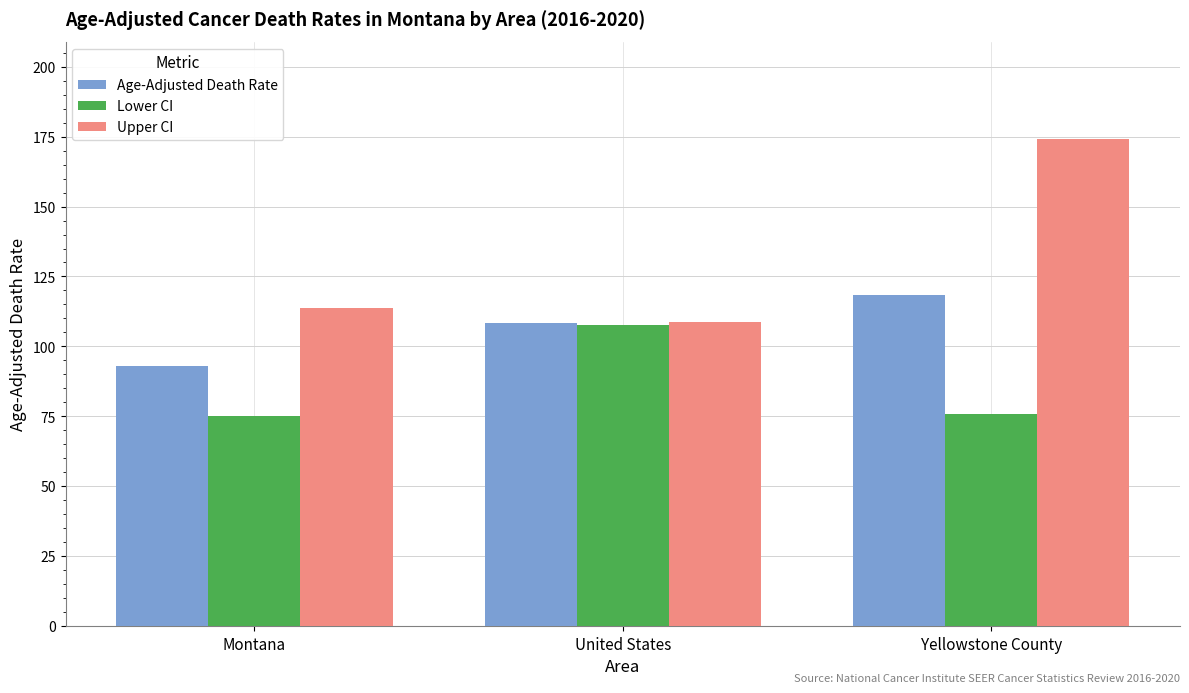

What is the average value of the Upper CI series?

132.2